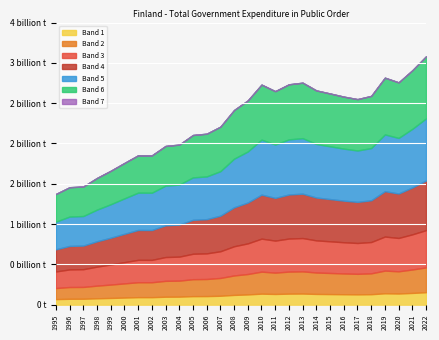

Rank the categories by value from highest to lowest.

2022, 2021, 2019, 2020, 2013, 2012, 2010, 2014, 2011, 2015, 2018, 2016, 2017, 2009, 2008, 2007, 2006, 2005, 2004, 2003, 2001, 2002, 2000, 1999, 1998, 1997, 1996, 1995